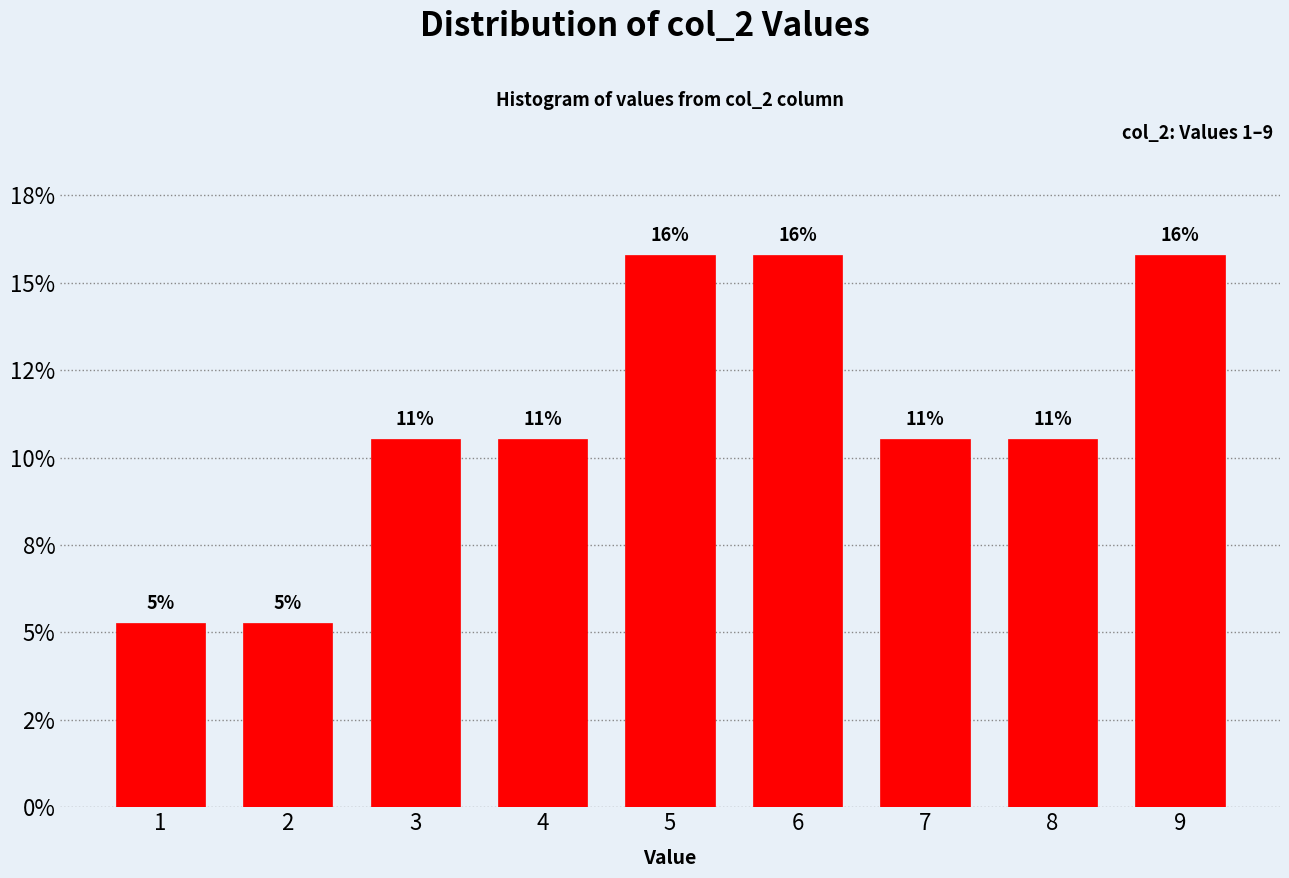

Does the chart contain any negative values?

No